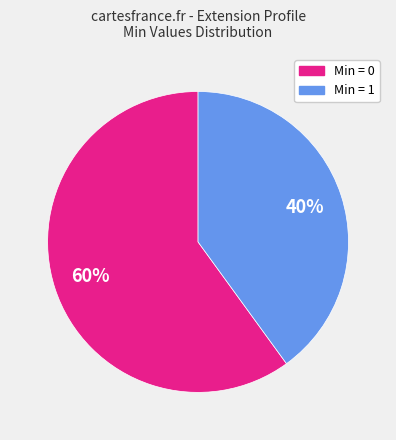

How many segments does this pie chart have?

2